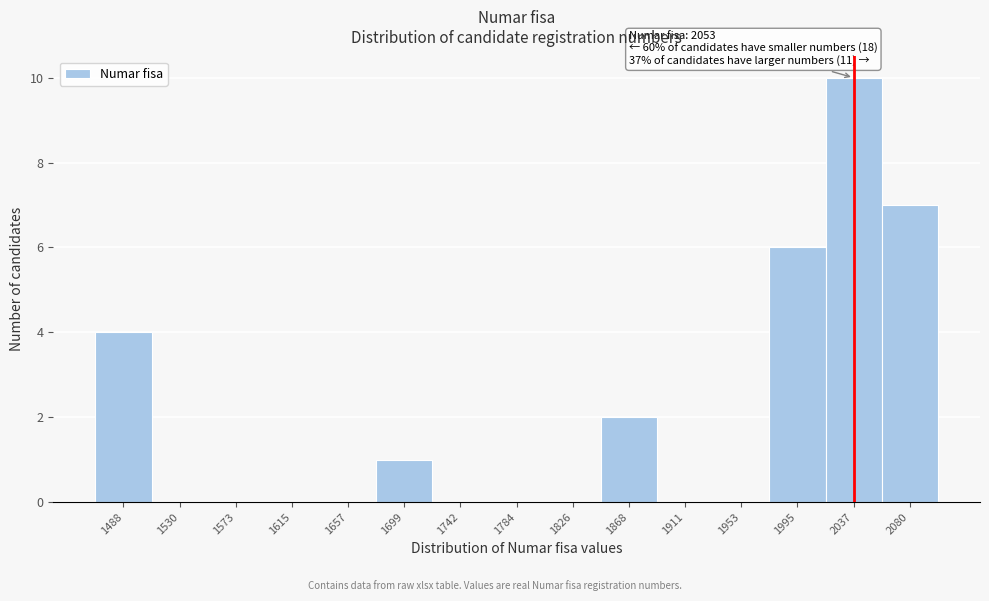

Reading left to right, transcribe all the data shown in this chart.

1488=4	1530=0	1573=0	1615=0	1657=0	1699=1	1742=0	1784=0	1826=0	1868=2	1911=0	1953=0	1995=6	2037=10	2080=7